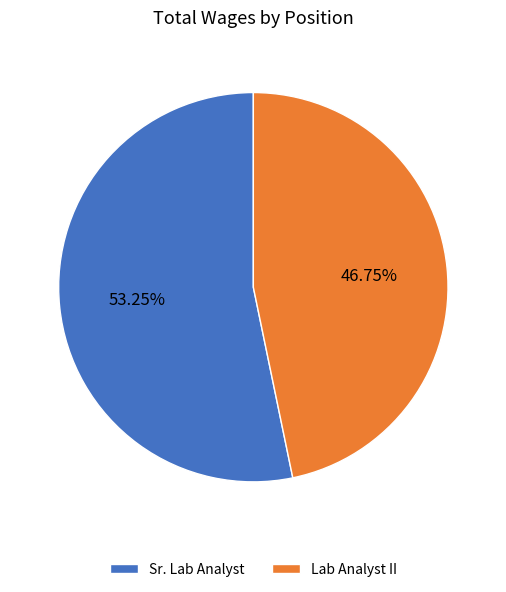

To the nearest percent, what portion does Lab Analyst II represent?

47%